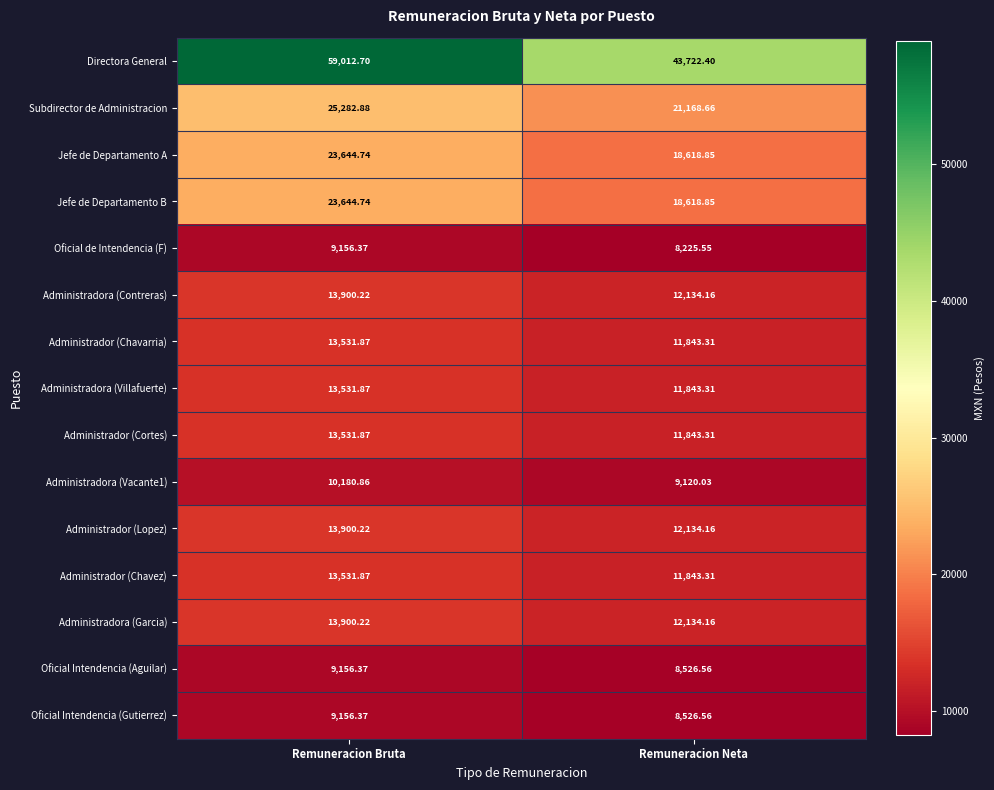

At which label does Administradora (Contreras) first exceed 13900?

Remuneracion Bruta